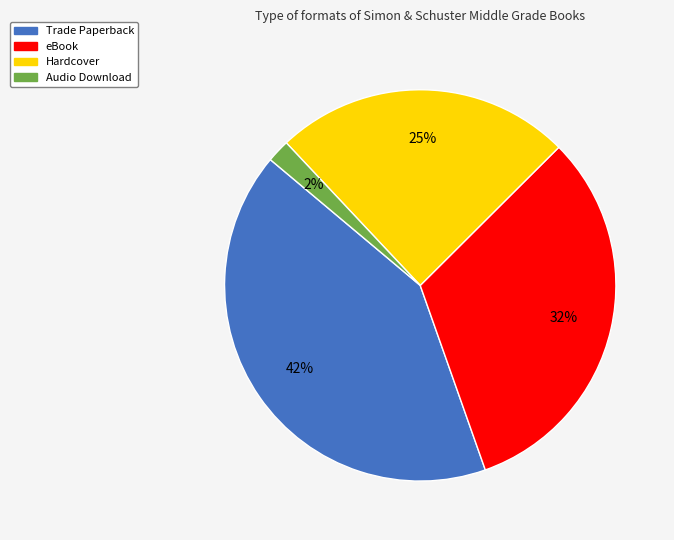

Is the sum of eBook and Audio Download greater than half?

No